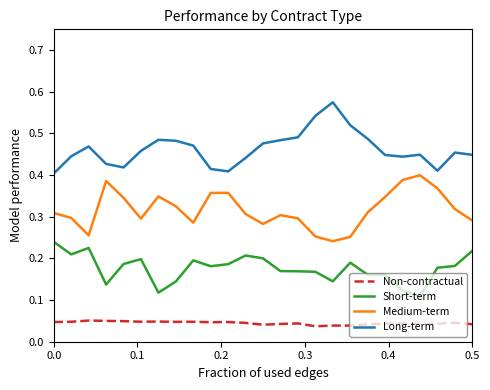

Which series has the largest total across all categories?

Long-term